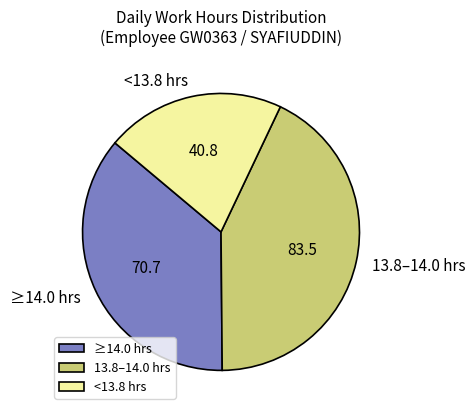

How many slices are in this pie chart?

3